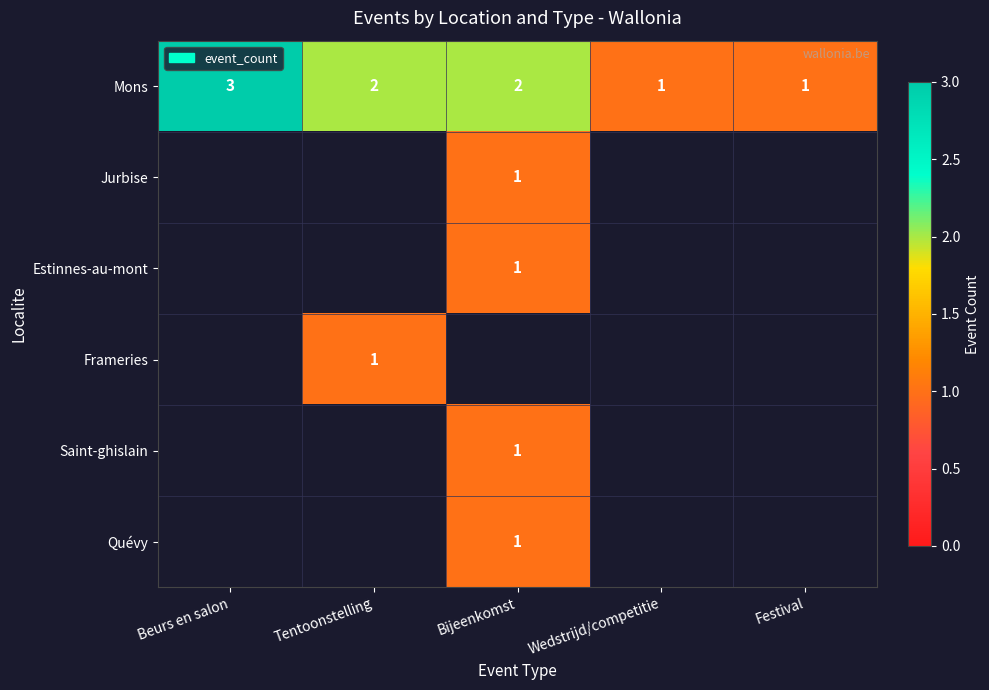

True or false: Mons has a value of 3 at Bijeenkomst.

False